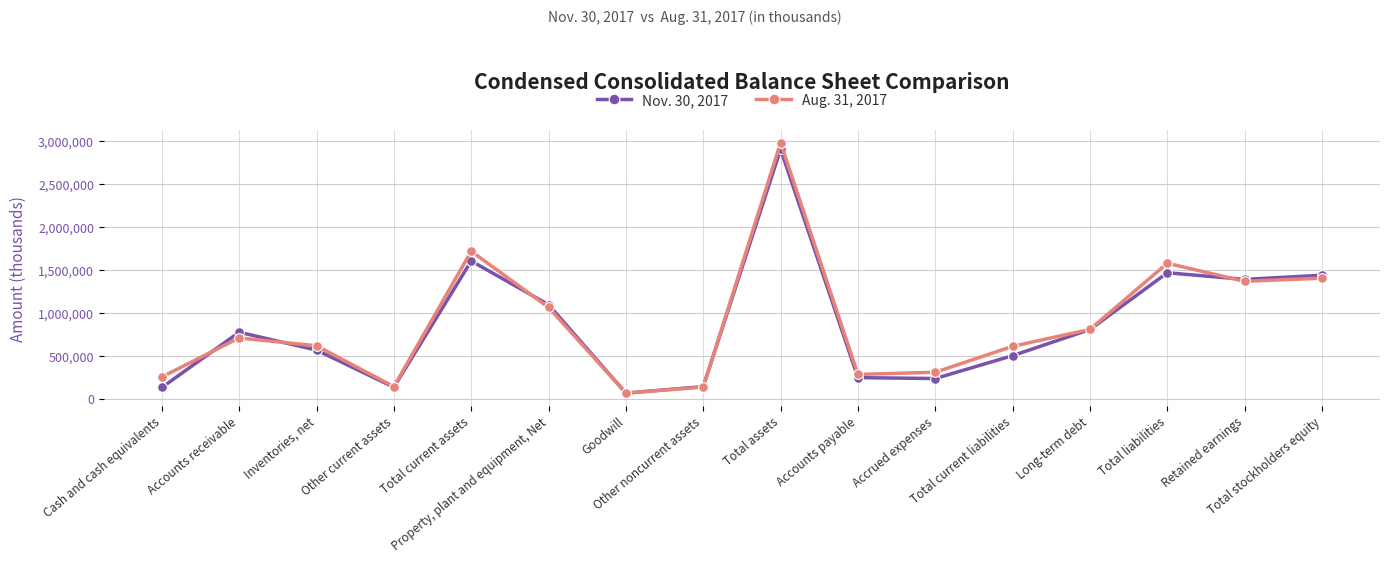

True or false: Aug. 31, 2017 has more than 1 points higher than both neighbors.

True